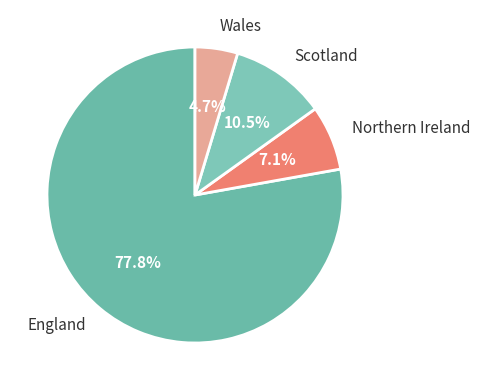

Approximately how many times larger is the value at Scotland compared to Northern Ireland?

1.5